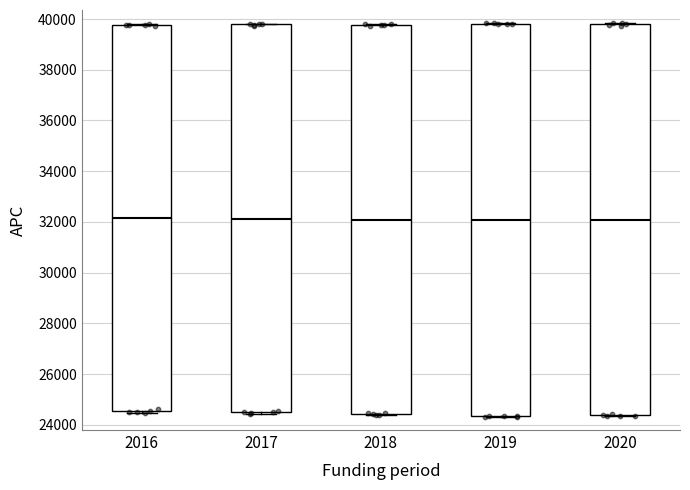

Reading left to right, read every box against the y-axis: the position of its median line, the range the box covers, and the ends of its whiskers. The values are not printed on the chart, so give them approximately, as read against the axis.

2016: median 32200, box 24600 to 39800, whiskers 24400 to 39800
2017: median 32200, box 24400 to 39800, whiskers 24400 to 39800
2018: median 32000, box 24400 to 39800, whiskers 24400 to 39800
2019: median 32000, box 24400 to 39800, whiskers 24200 to 39800
2020: median 32000, box 24400 to 39800, whiskers 24400 to 39800